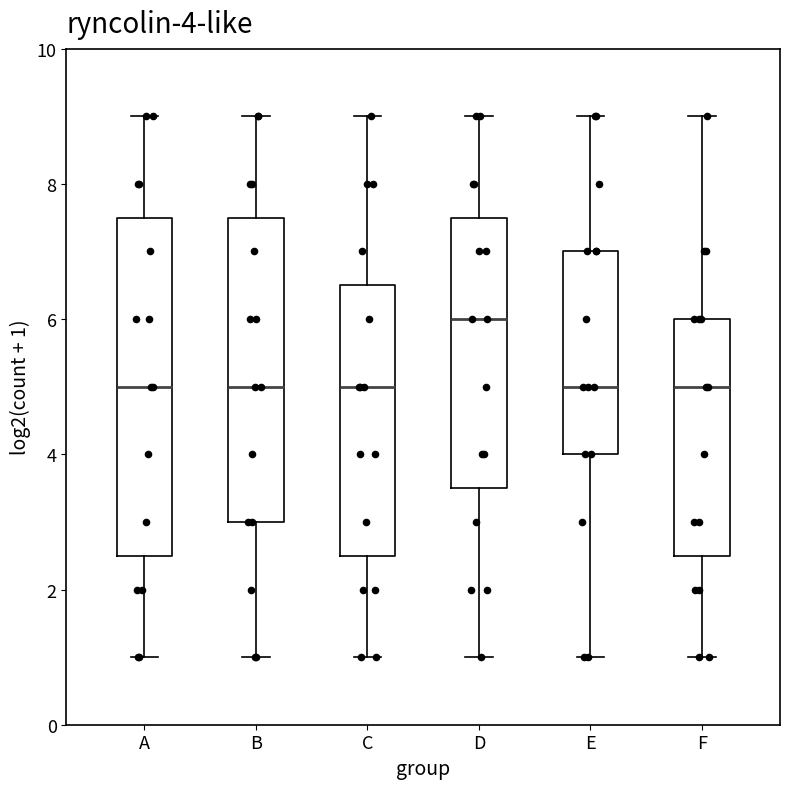

Which box has the highest median line?

D